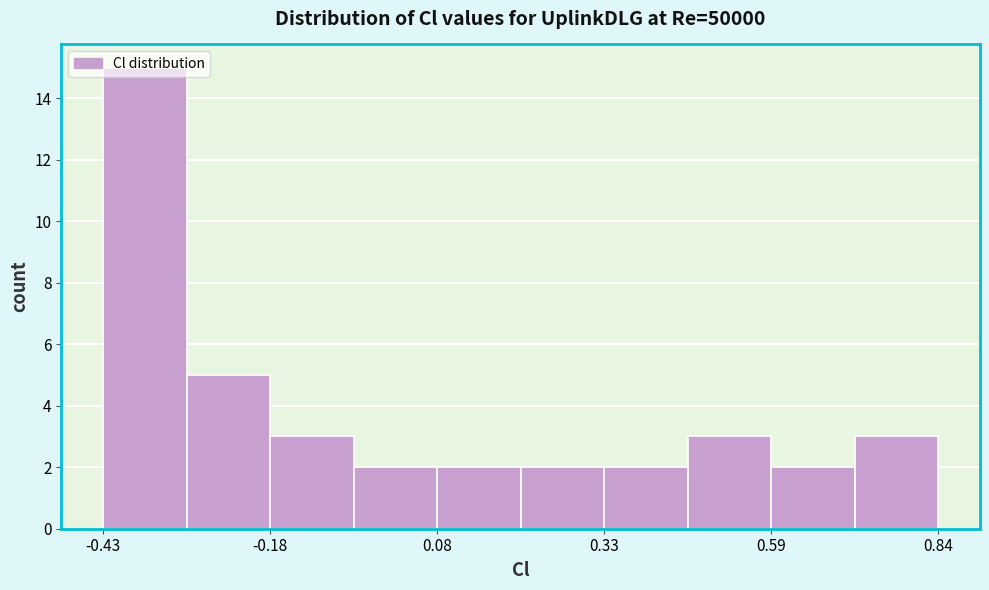

Around what value on the x-axis is the tallest bar? Give the approximate position of its centre, as read against the axis.

-0.35